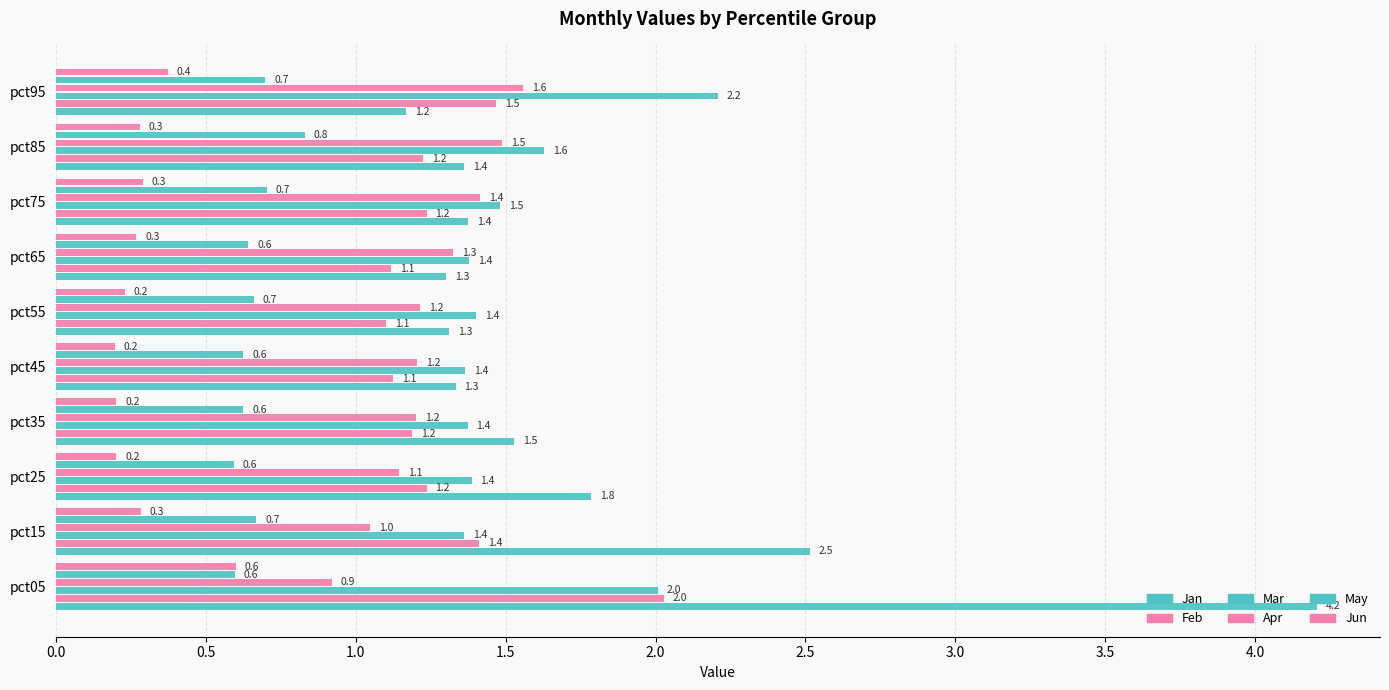

Count the number of data series in this chart.

6